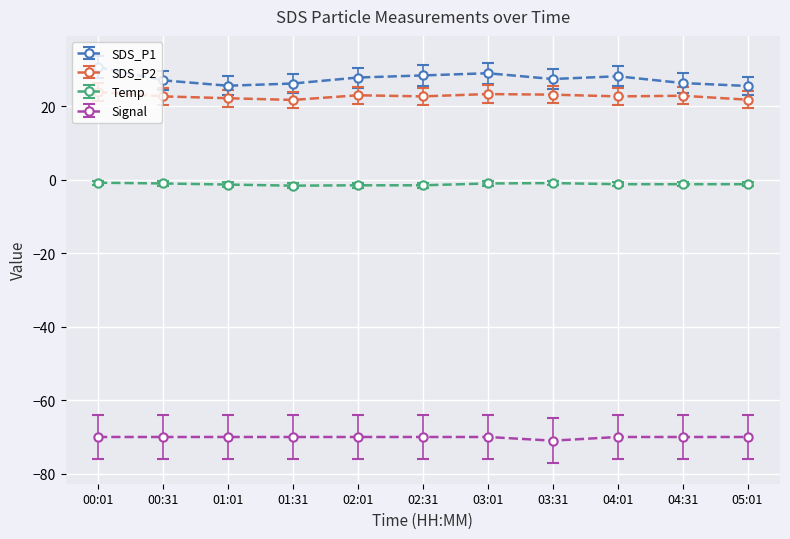

At 00:01, list the series in order from smallest to largest.

Signal, Temp, SDS_P2, SDS_P1